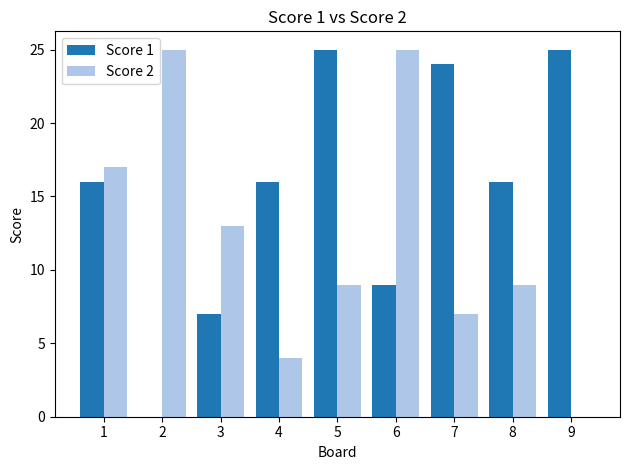

What is the sum of all Score 1 values?

138